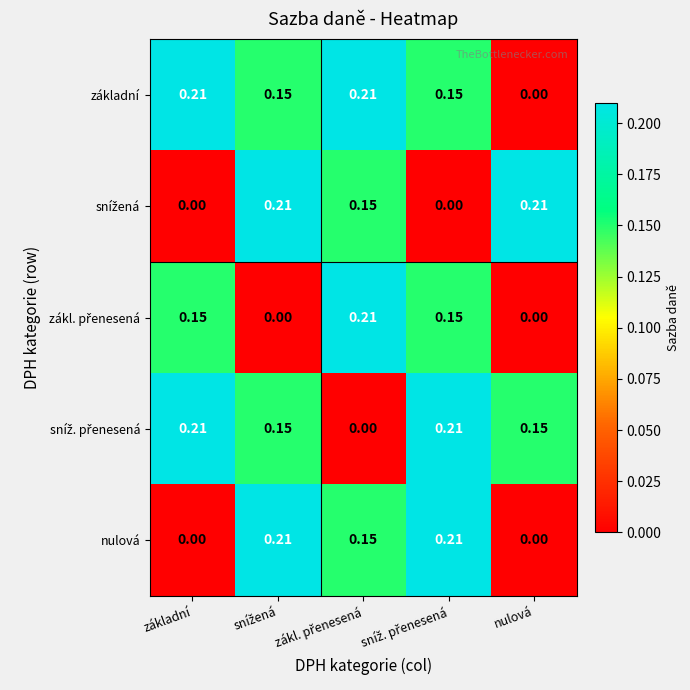

How many values in nulová are above zero?

3